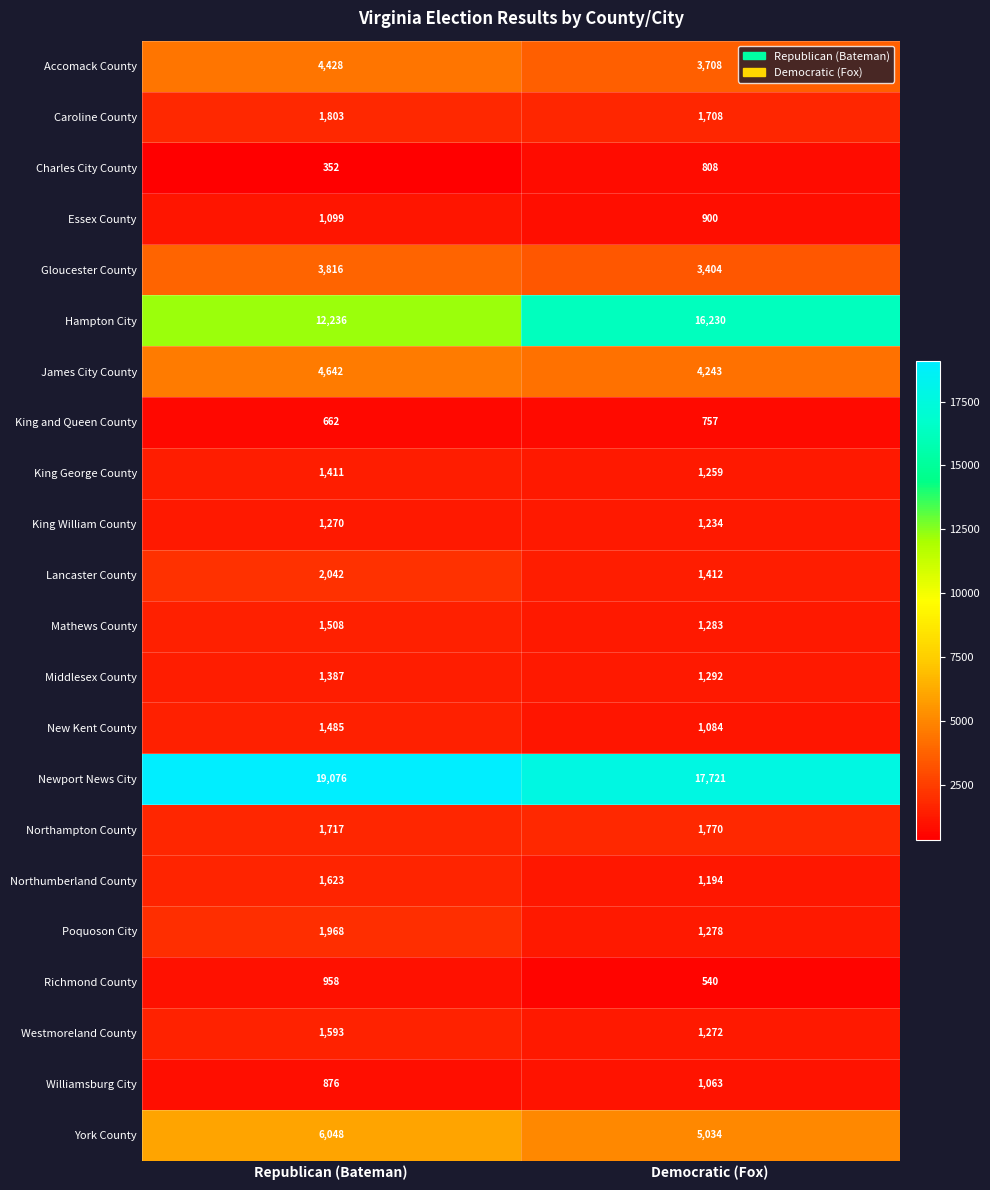

What value does the Williamsburg City series have at Republican (Bateman), to the nearest 5?

875